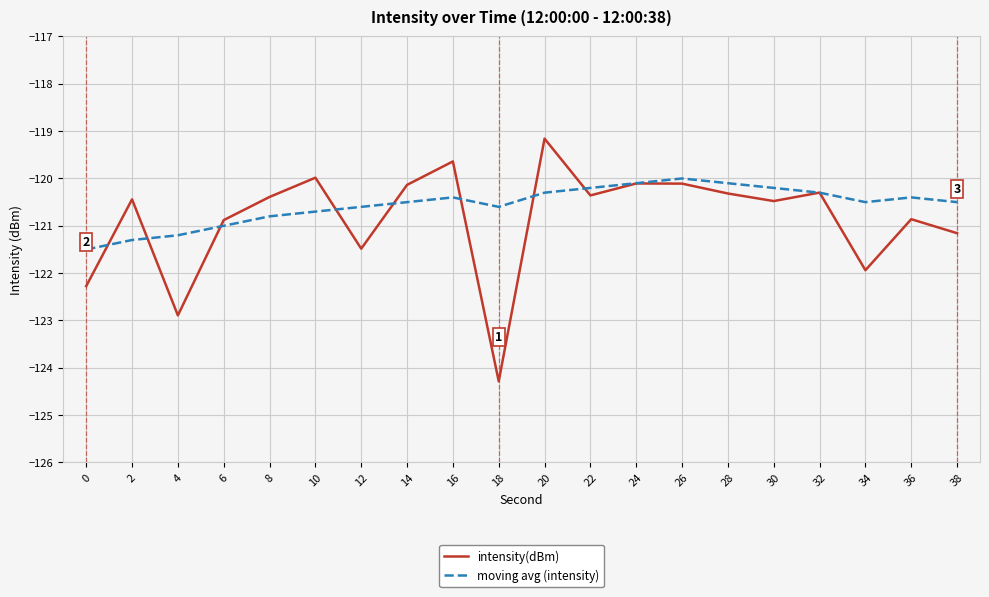

The moving avg (intensity) series shows -120.4 at 16. True or false?

True